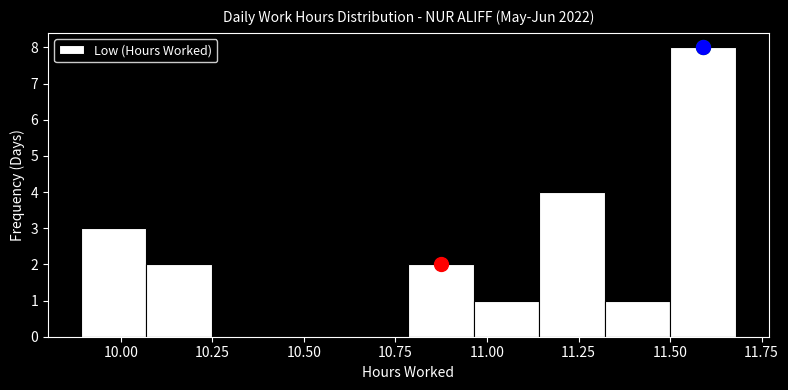

Around what value on the x-axis is the tallest bar? Give the approximate position of its centre, as read against the axis.

11.60